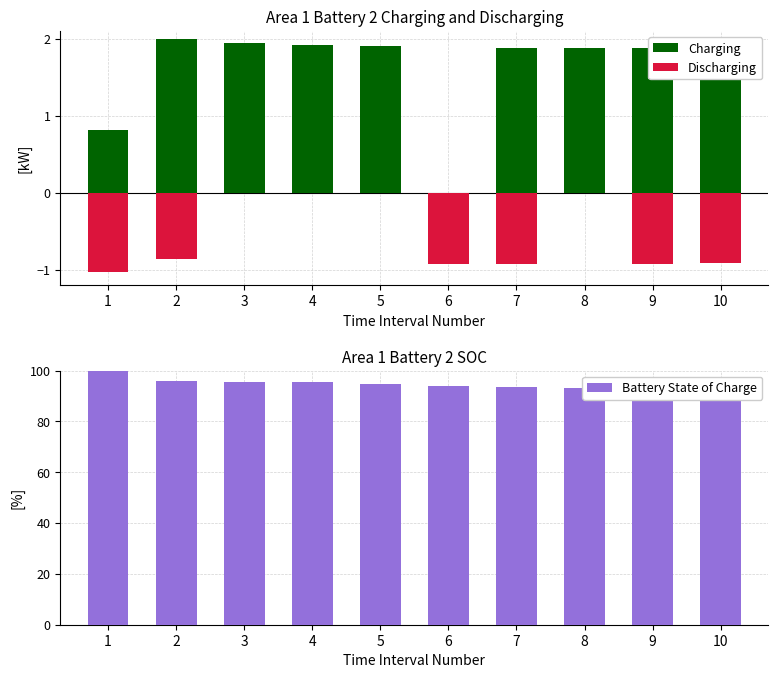

What is the sum of the Charging values at 1 and 8?

2.7